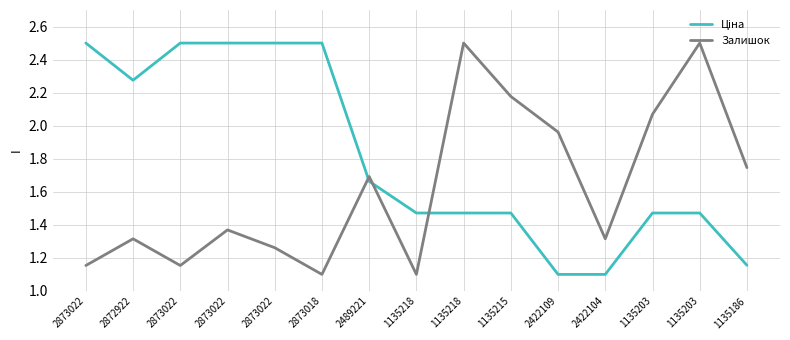

Does the chart have visible grid lines?

Yes